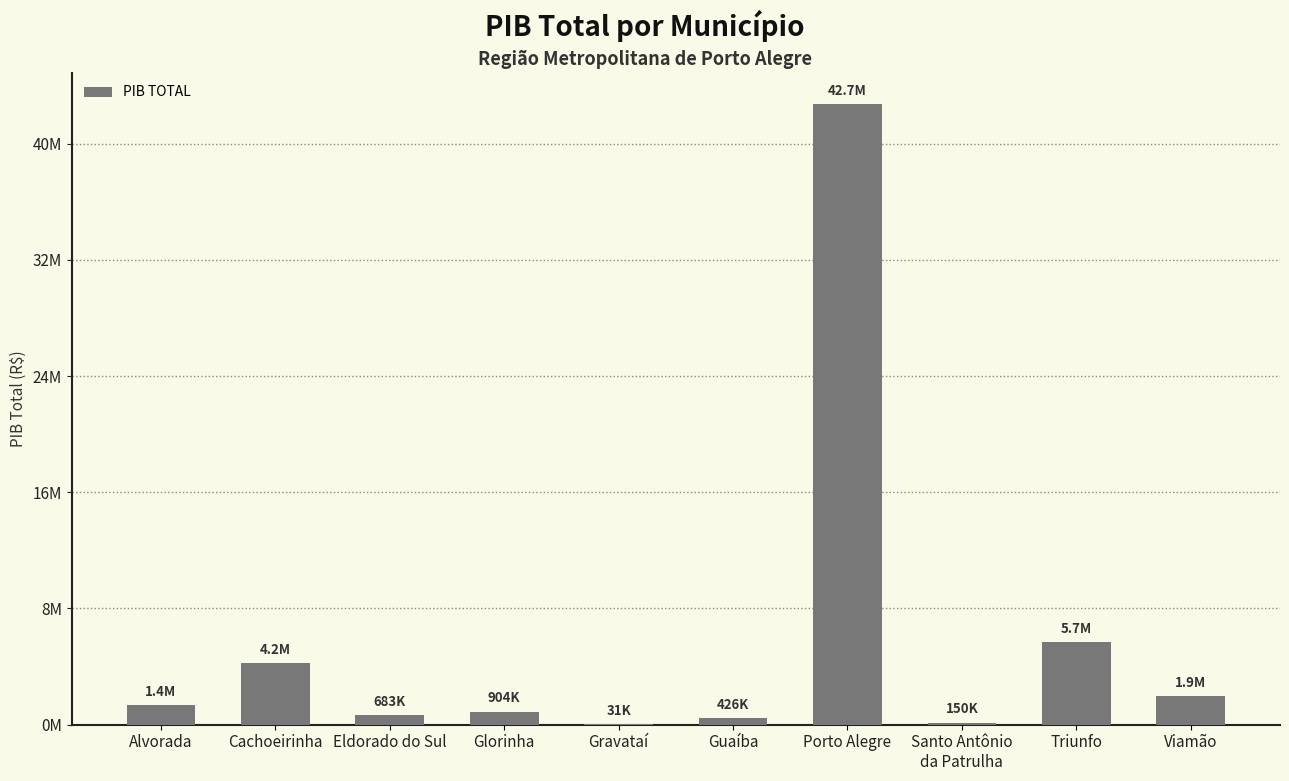

Are the bars horizontal?

No